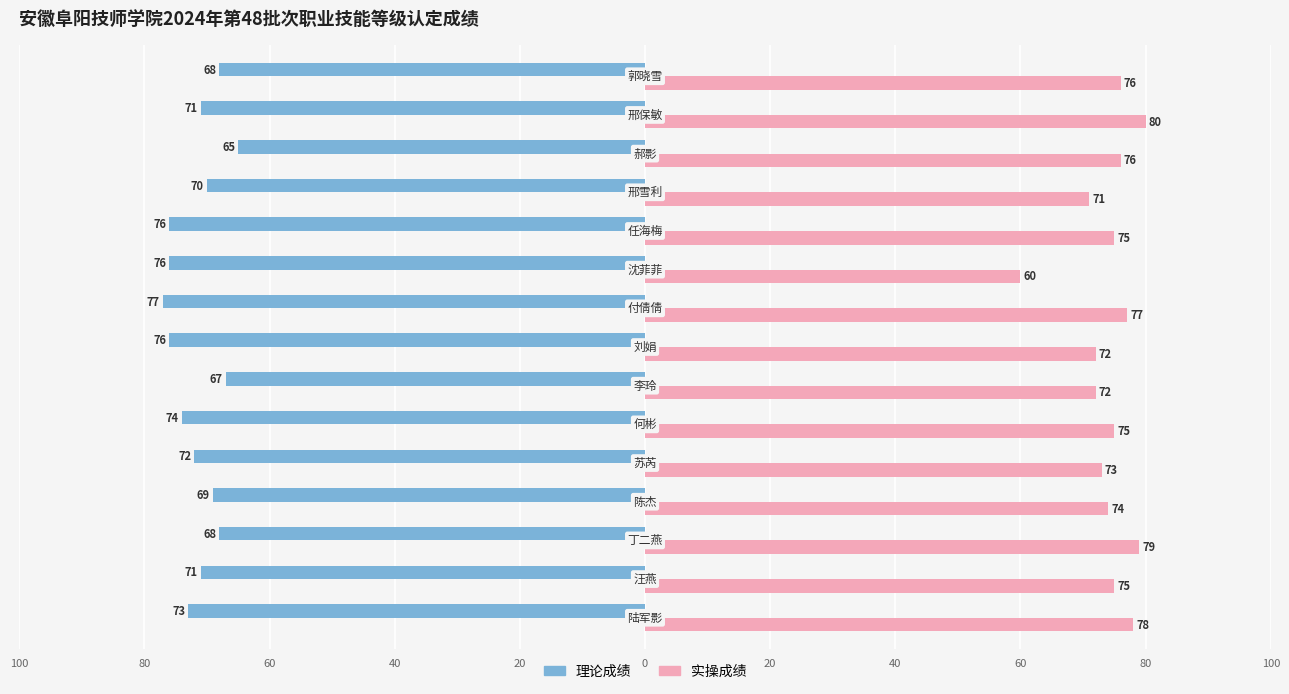

What are all the series names shown in the legend?

理论成绩, 实操成绩